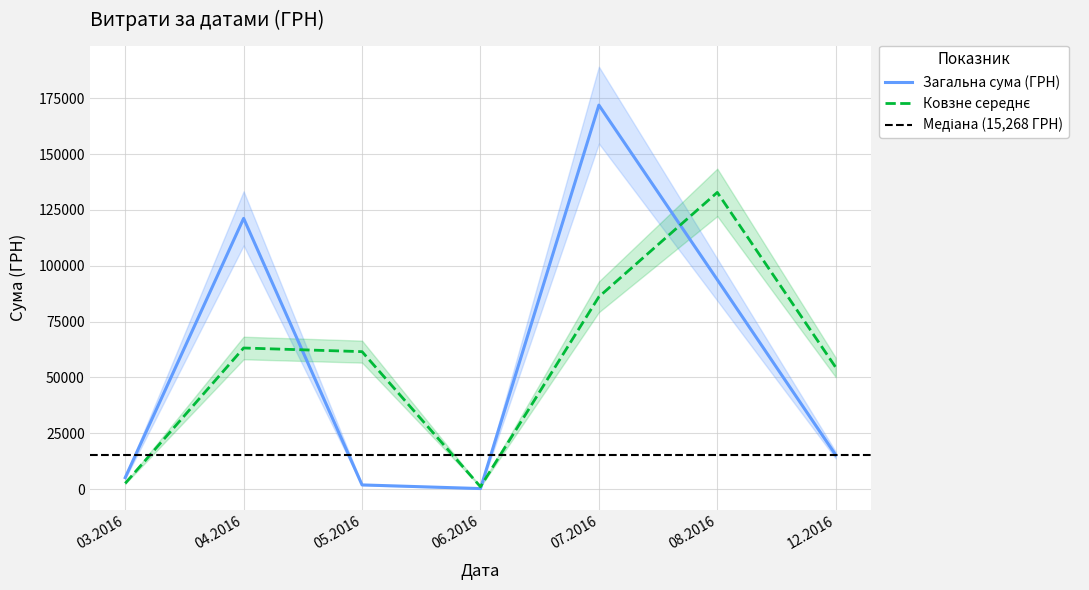

Where is the first local minimum?

6